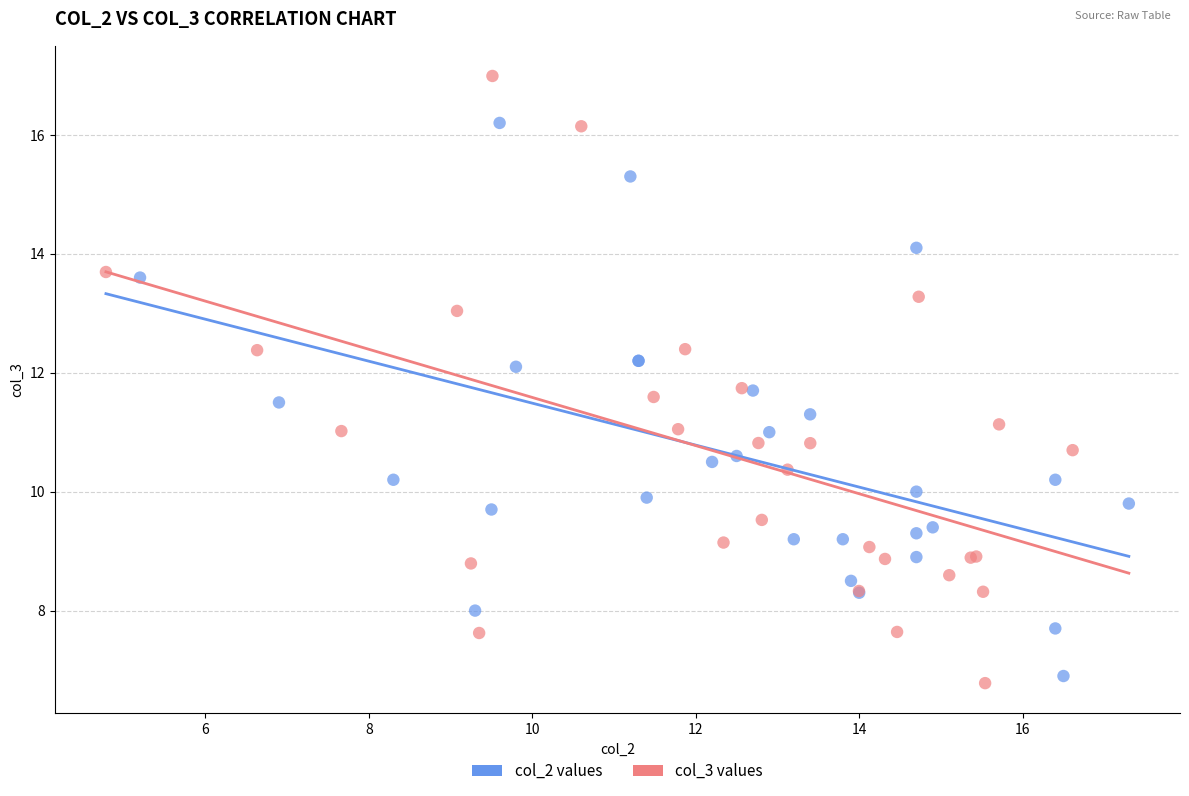

Which series reaches the maximum Y coordinate?

col_3 values